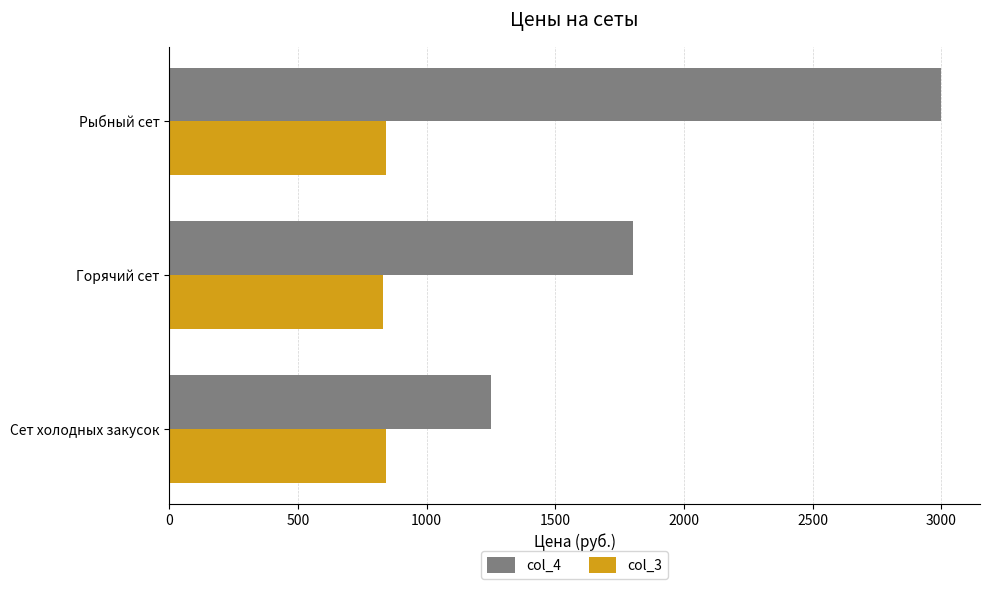

True or false: col_3 has a value of 830 at Горячий сет.

True